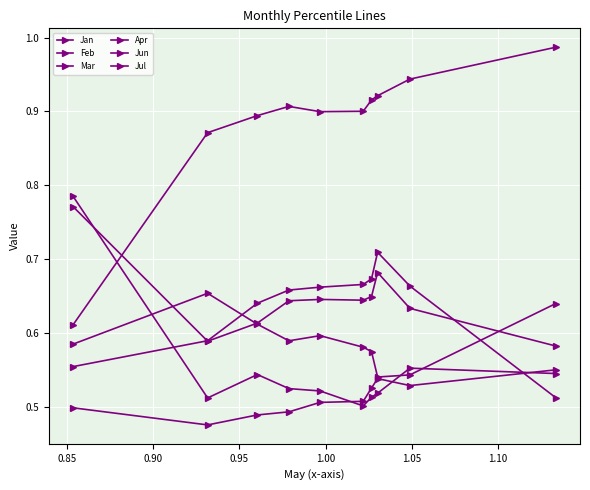

Reading right to left, list all the values displayed in this chart.

Jan: 0.5	0.7	0.7	0.7	0.7	0.7	0.7	0.6	0.6	0.6
Feb: 0.6	0.5	0.5	0.6	0.6	0.6	0.6	0.6	0.7	0.6
Mar: 1.0	0.9	0.9	0.9	0.9	0.9	0.9	0.9	0.9	0.6
Apr: 0.6	0.5	0.5	0.5	0.5	0.5	0.5	0.5	0.5	0.5
Jun: 0.5	0.6	0.5	0.5	0.5	0.5	0.5	0.5	0.5	0.8
Jul: 0.6	0.6	0.7	0.6	0.6	0.6	0.6	0.6	0.6	0.8